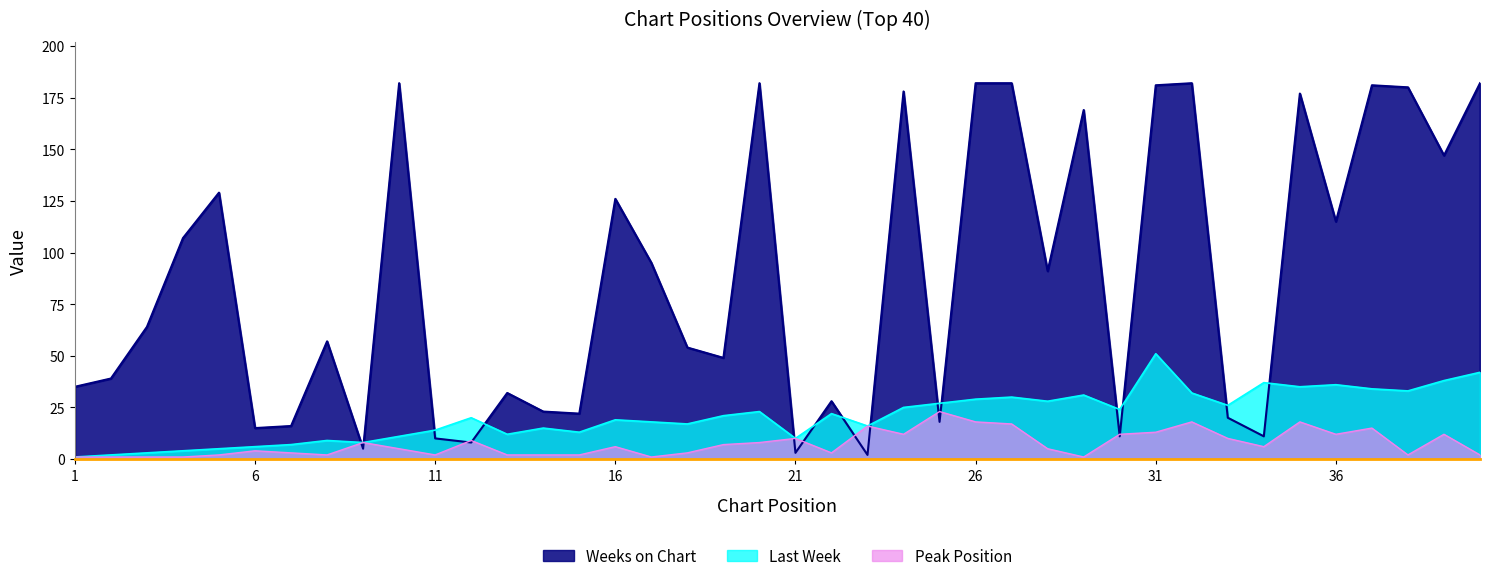

At how many categories does at least one series exceed 46?

23